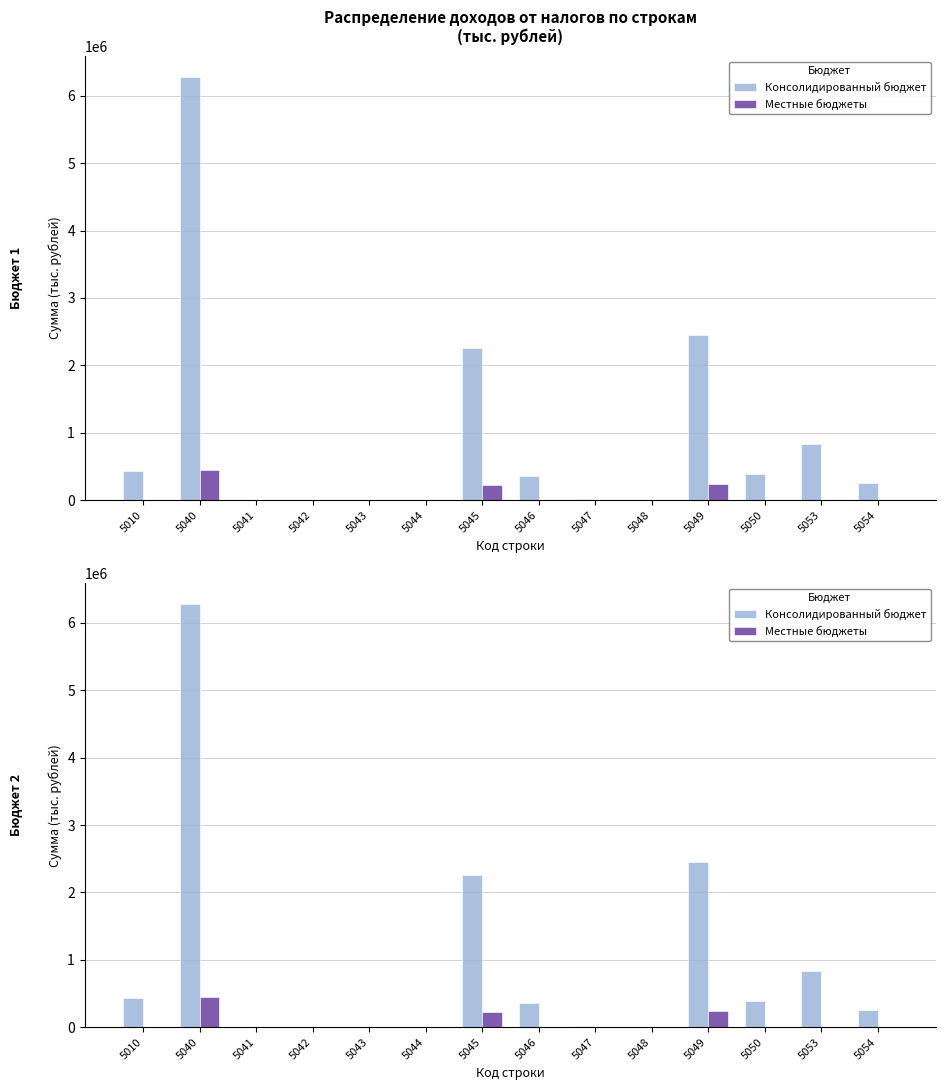

What is the difference between the maximum and second lowest values in the Местные бюджеты series?

446489